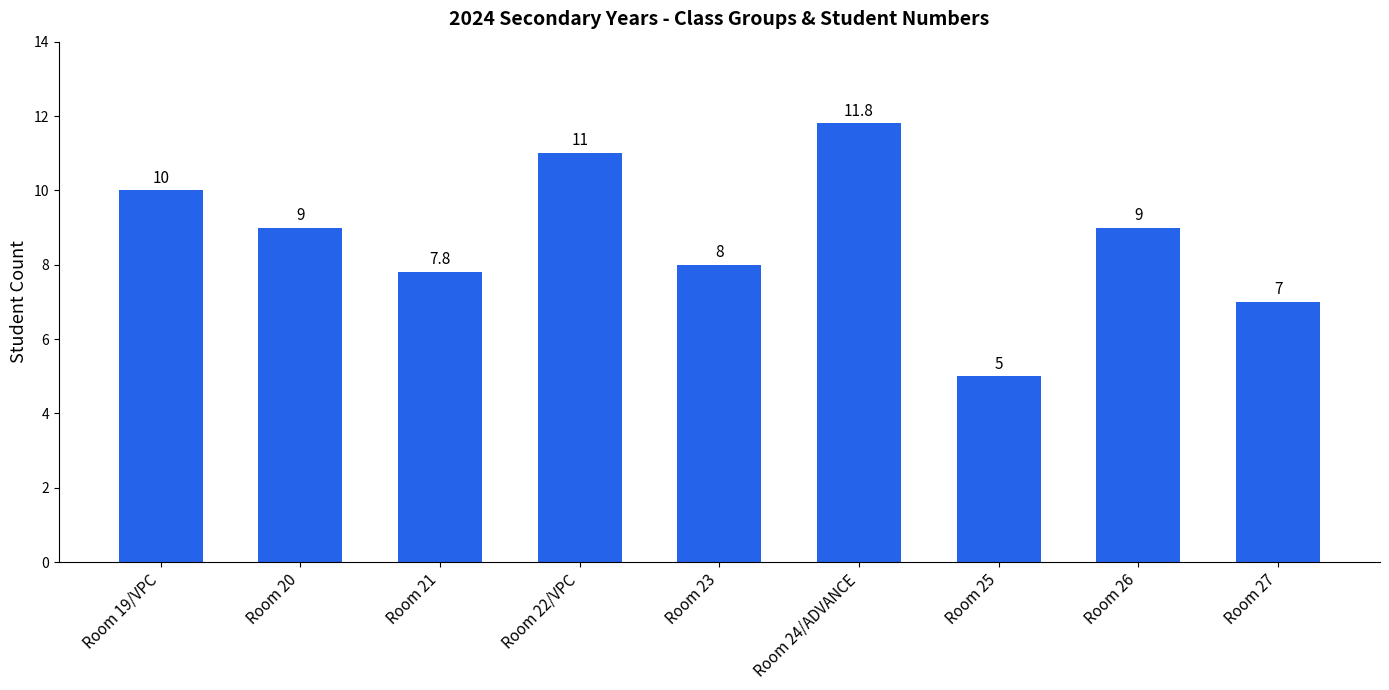

Between Room 24/ADVANCE and Room 26, which is larger?

Room 24/ADVANCE